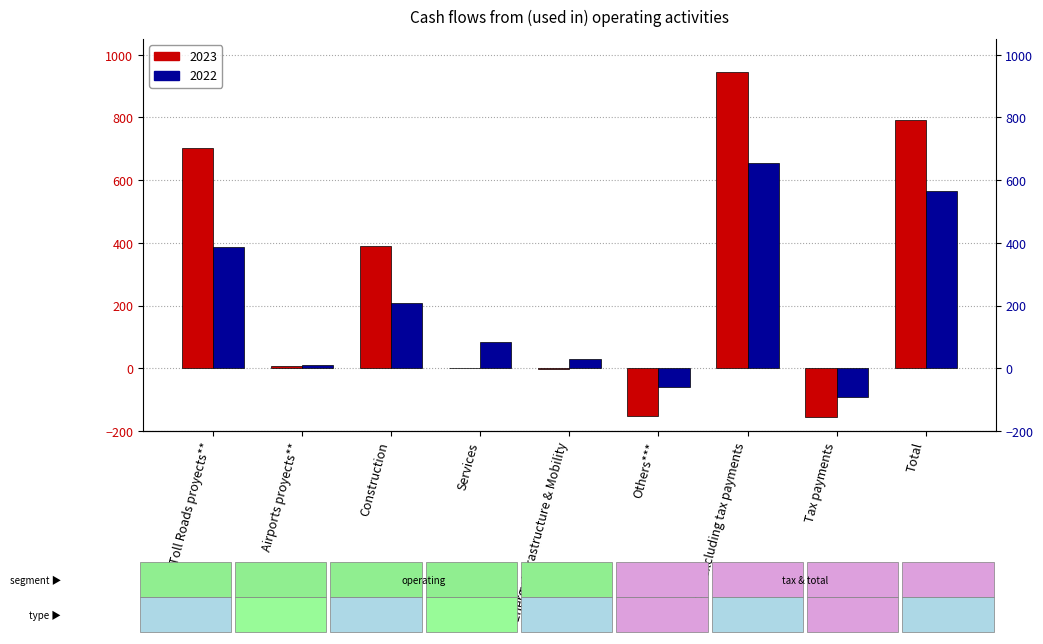

Are the bars grouped side by side (vs. stacked)?

Yes